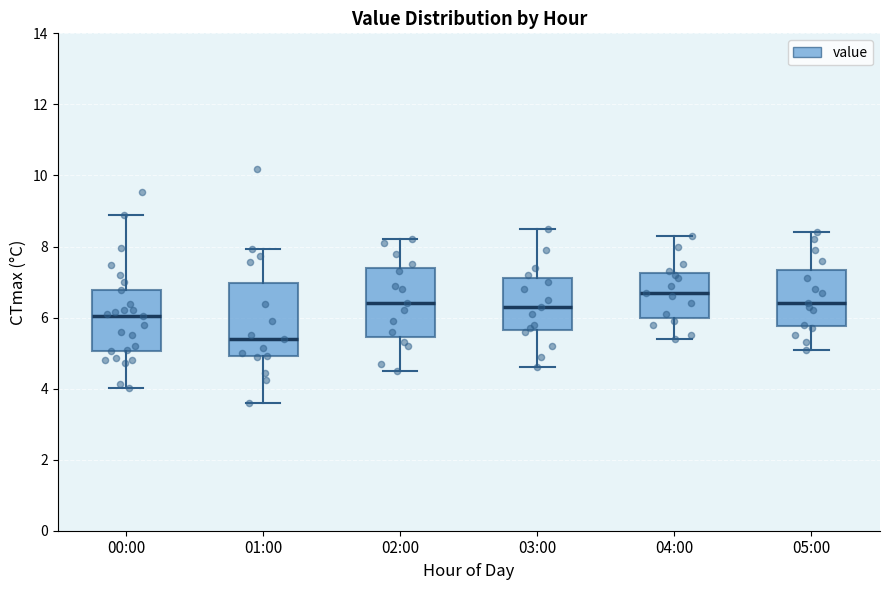

Which box's median line is the highest?

04:00